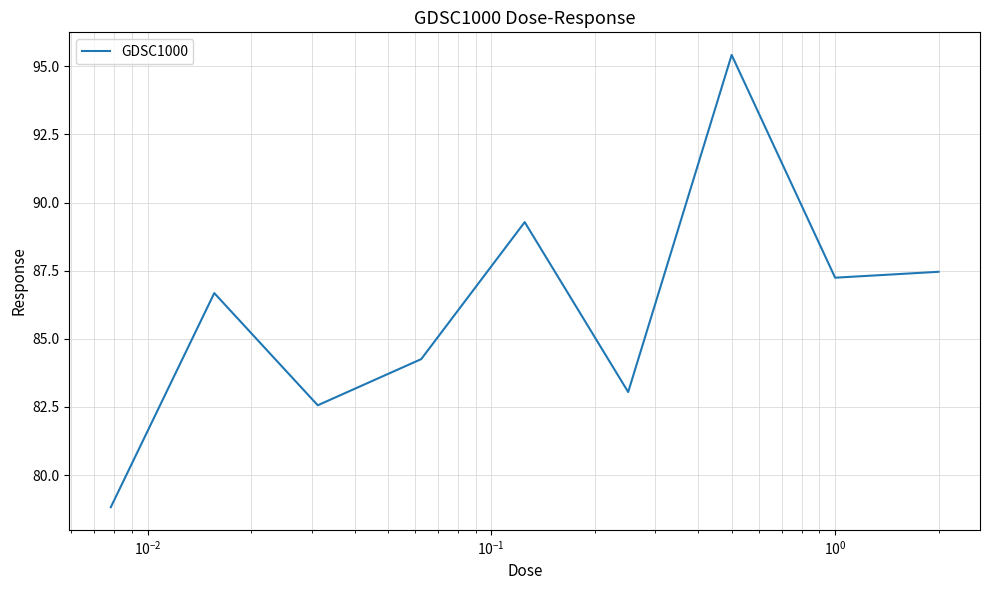

What is the greatest value displayed?

95.4